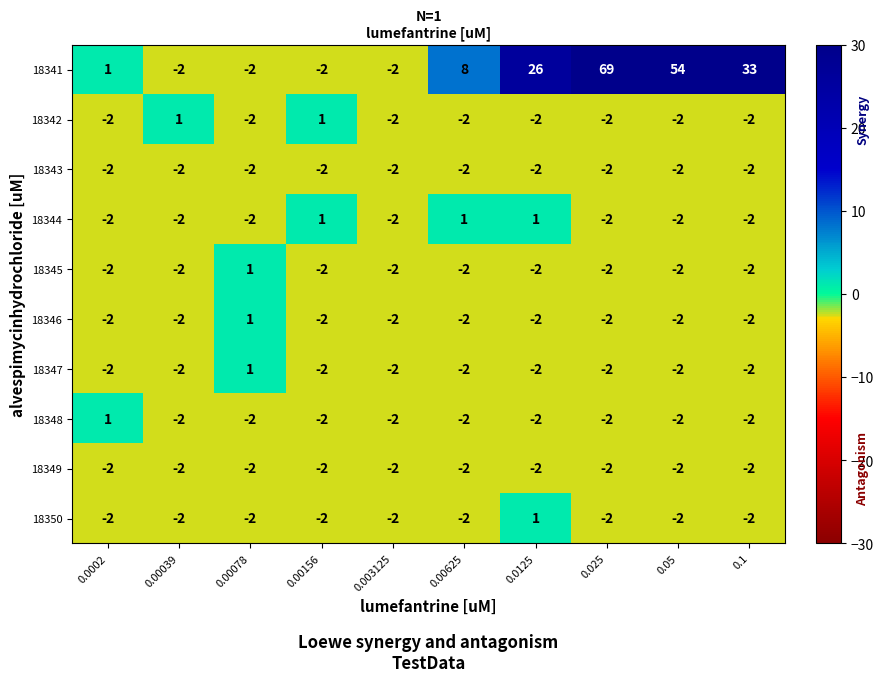

Which series has the largest total across all categories?

18341